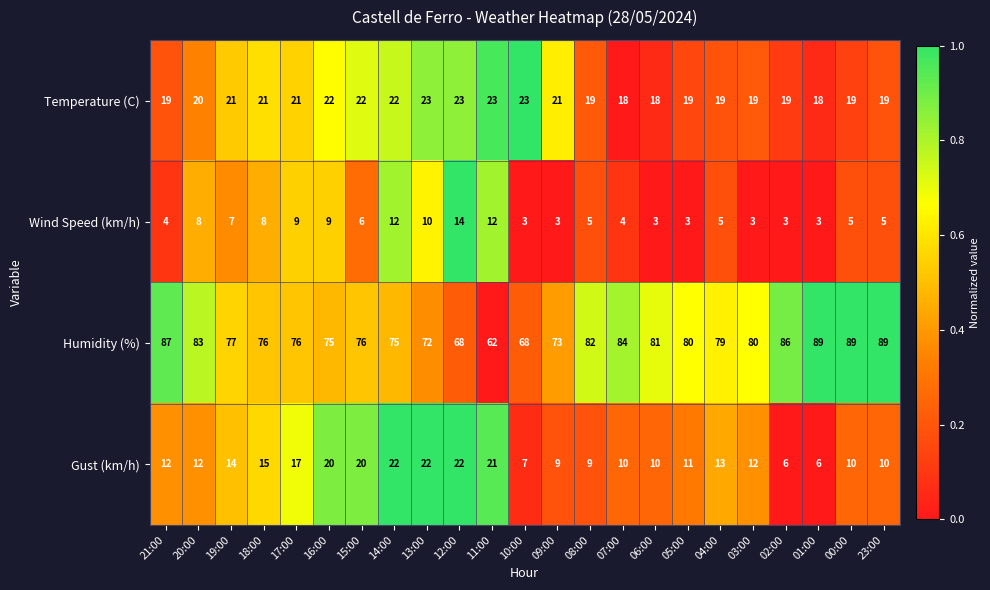

How many data points in Temperature (C) are less than 20?

11